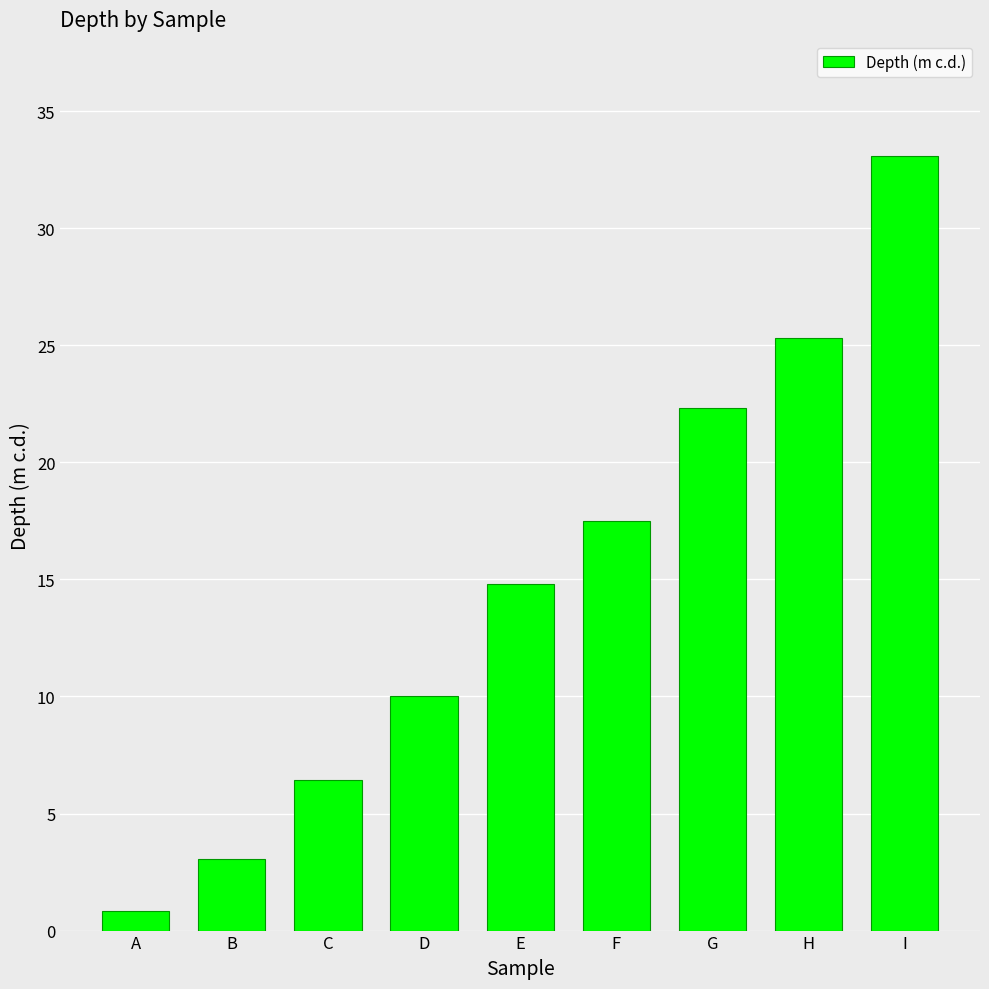

List the labels in order of value, largest first.

I, H, G, F, E, D, C, B, A